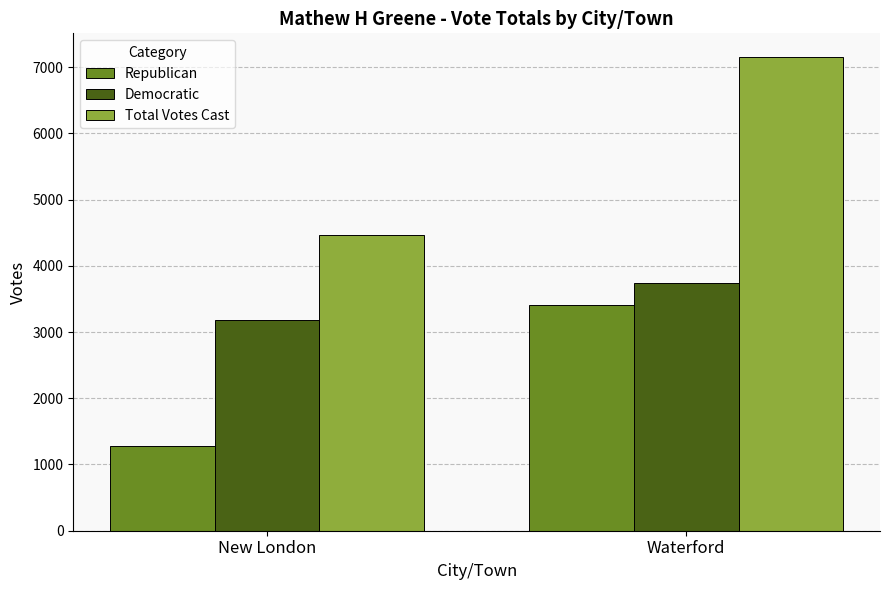

What is the label of the 1st bar from the right?

Waterford